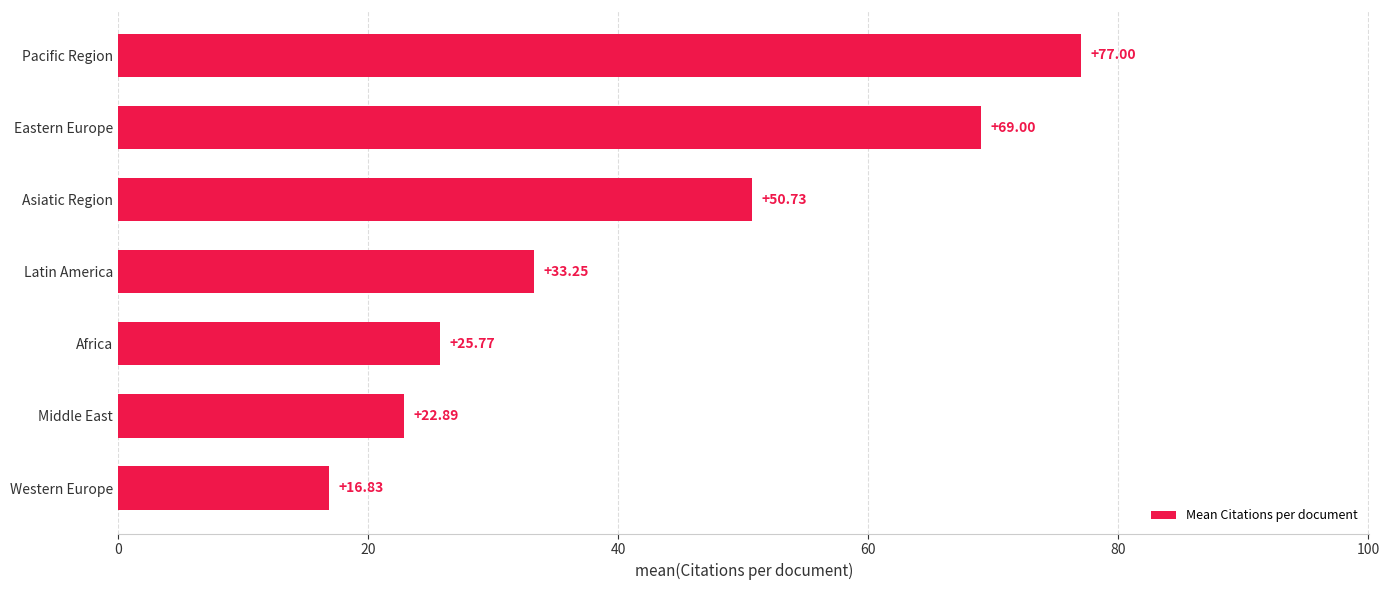

What is the difference between the maximum and minimum values?

60.2